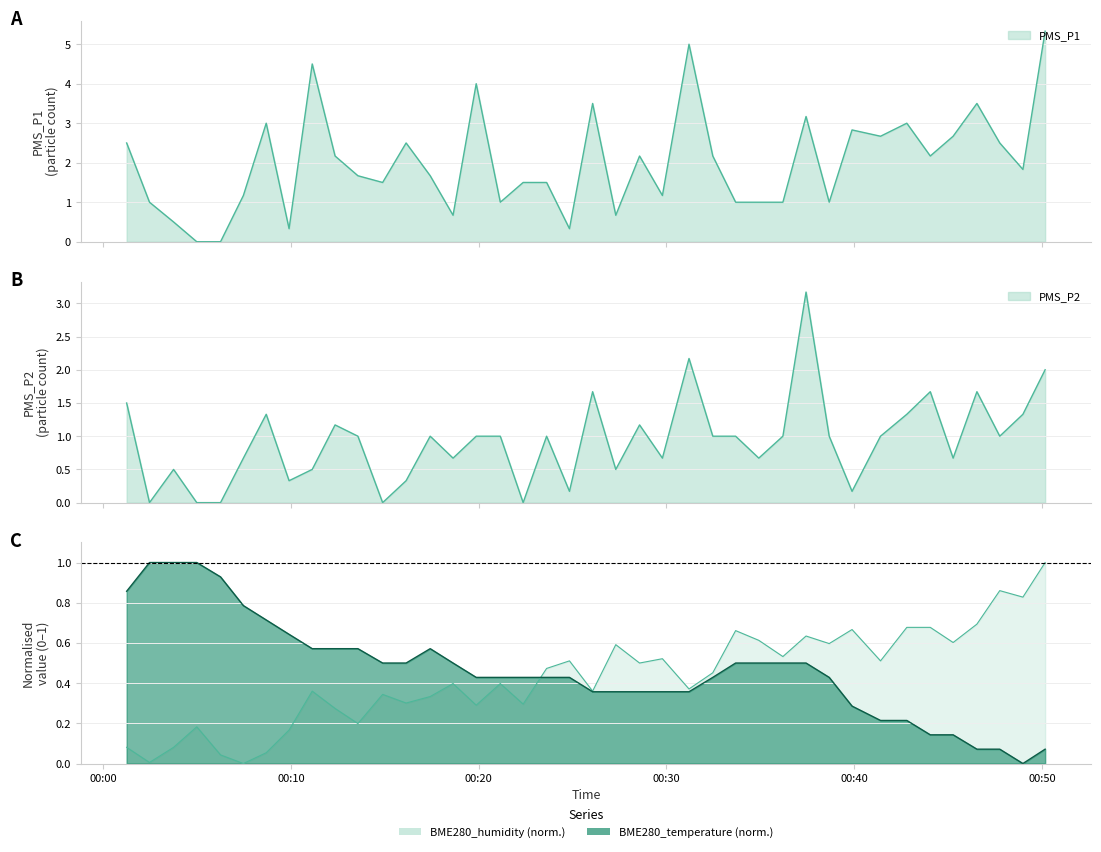

Which series has the widest spread of values?

PMS_P1